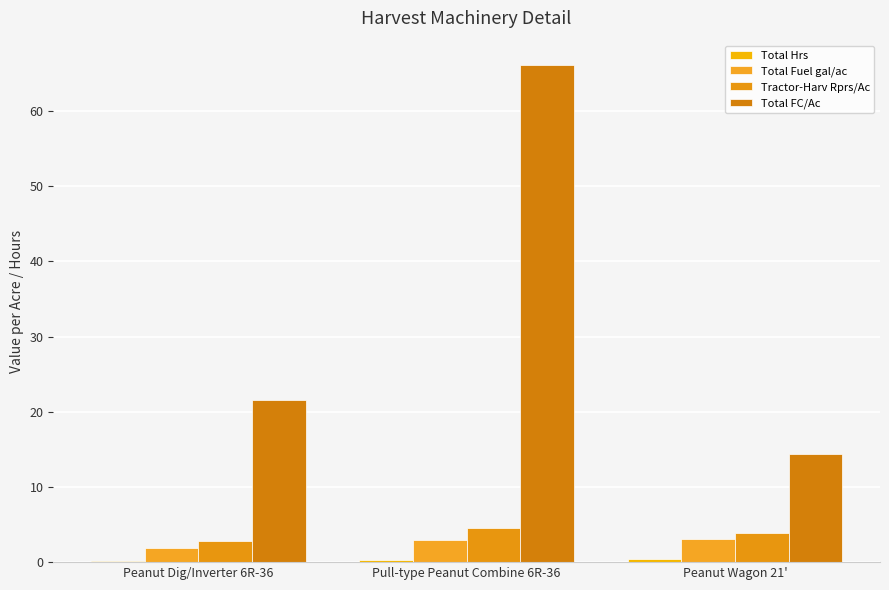

Are the bars horizontal?

No